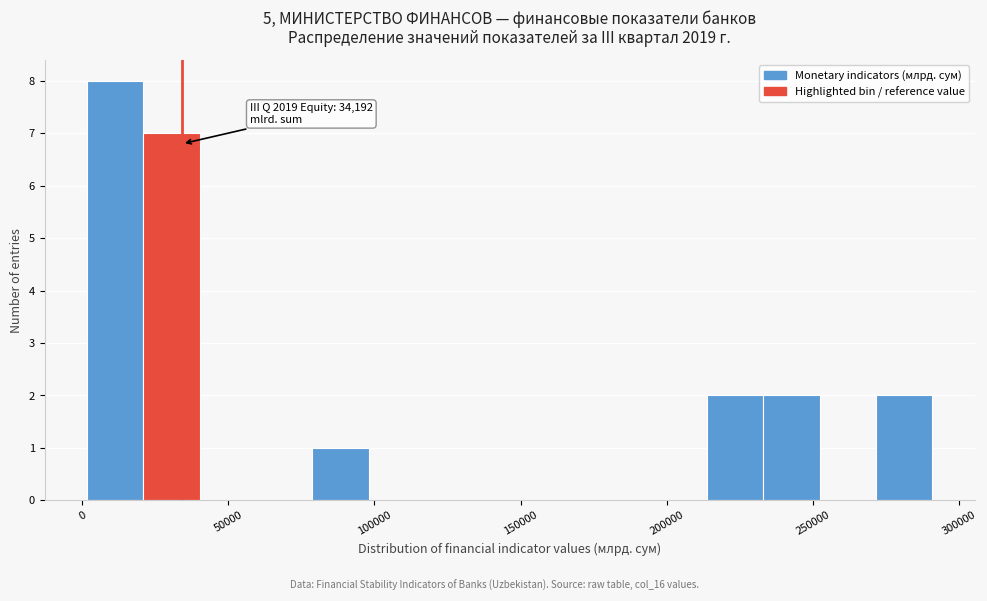

Read against the x-axis, roughly where is the centre of the tallest bar?

10000